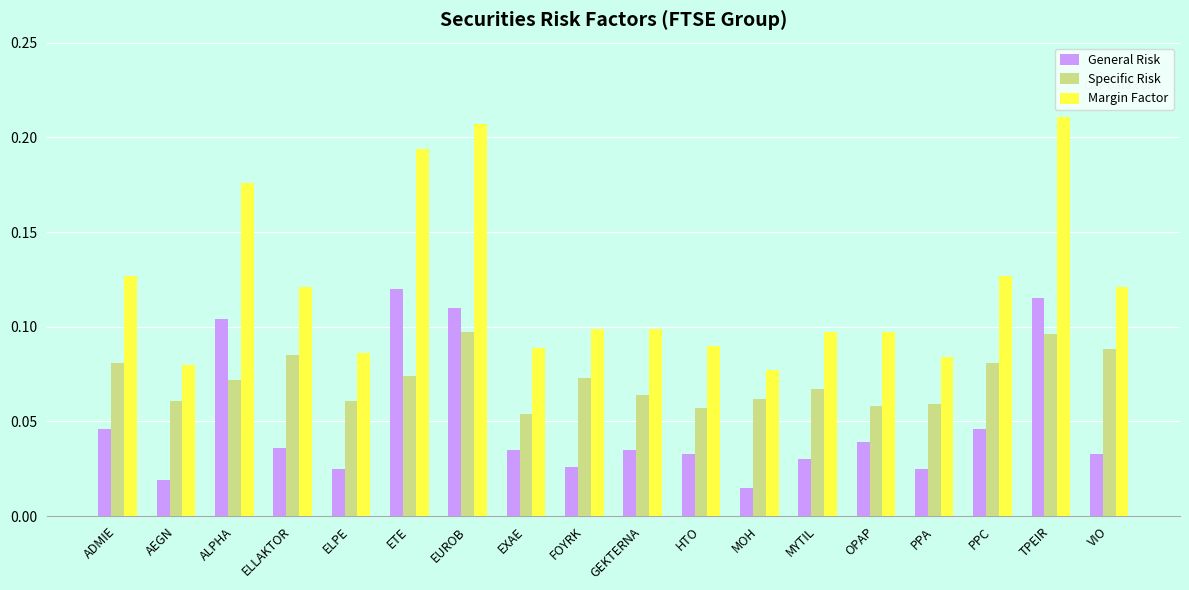

Is it true that Specific Risk equals 0.1 at PPC?

True